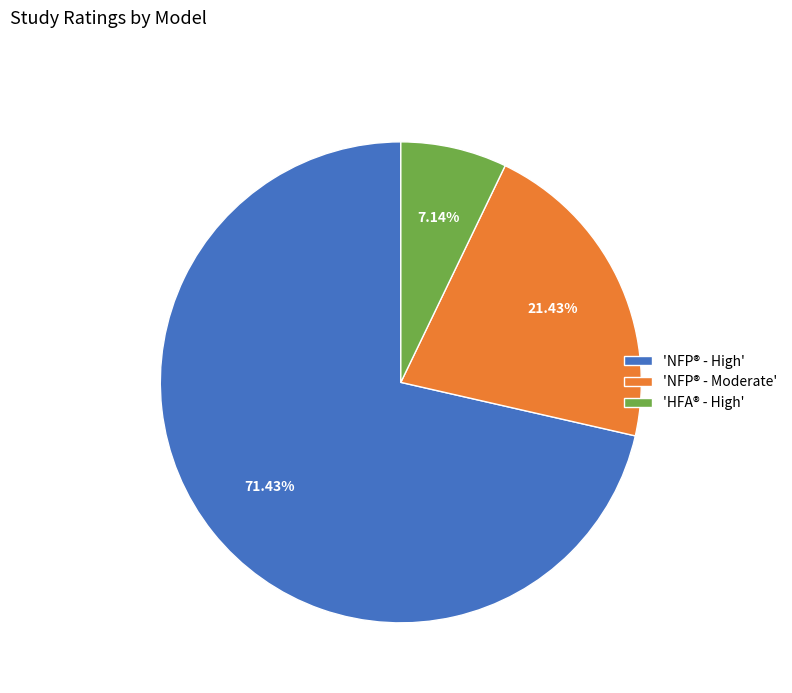

What is the smallest slice in the pie chart?

'HFA® - High'